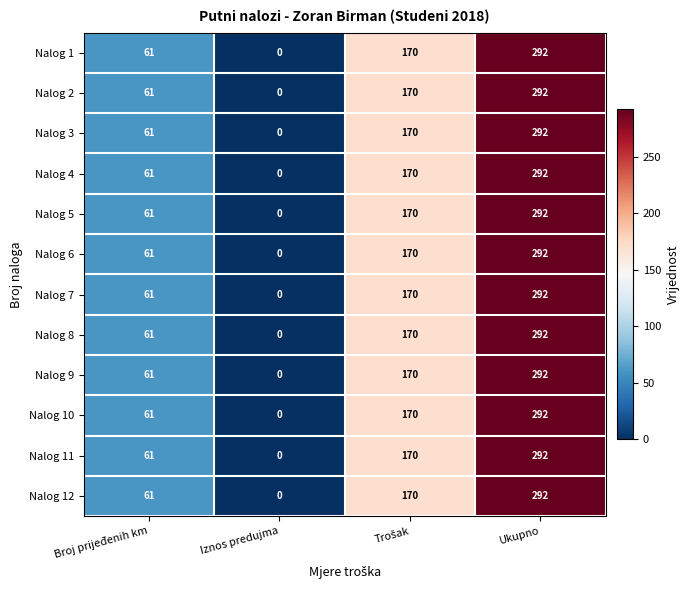

Which label corresponds to the smallest value in the chart?

Iznos predujma